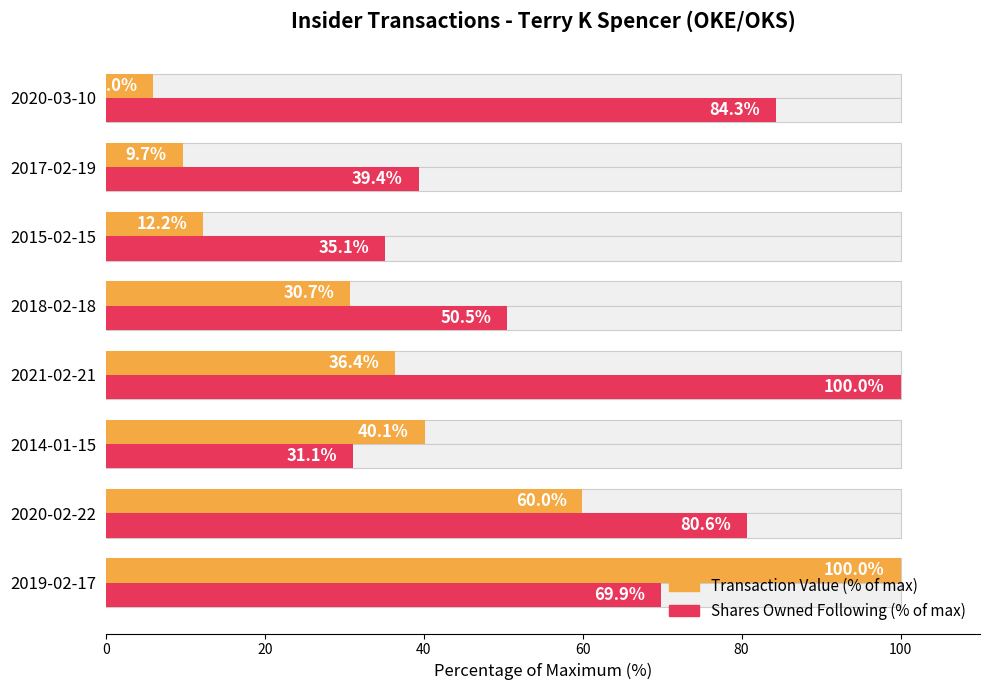

How many categories are shown in the chart?

8